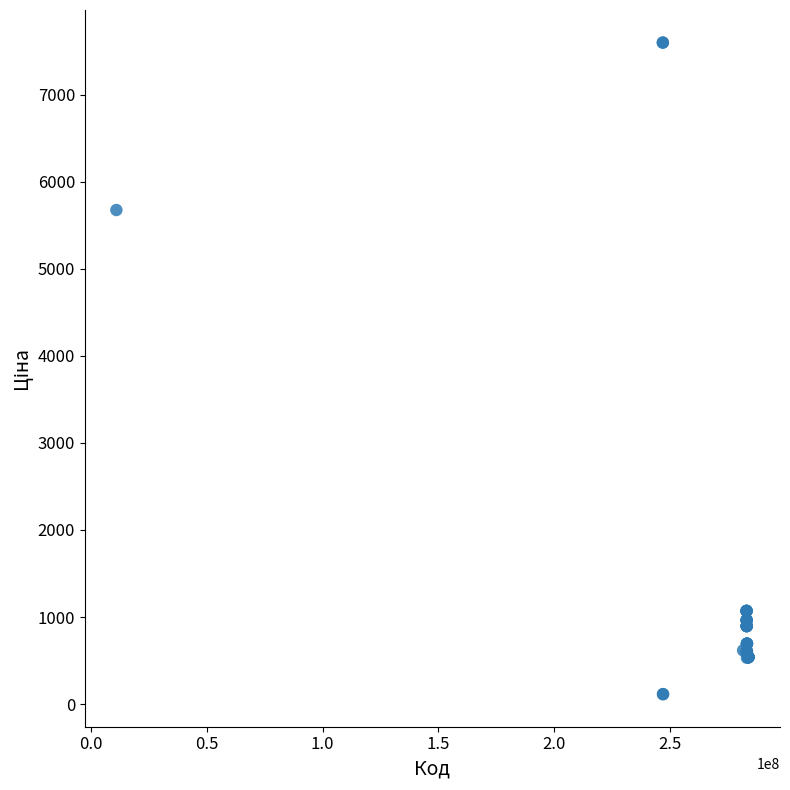

What Y value in the scatter plot is closest to 3855?

5673.8